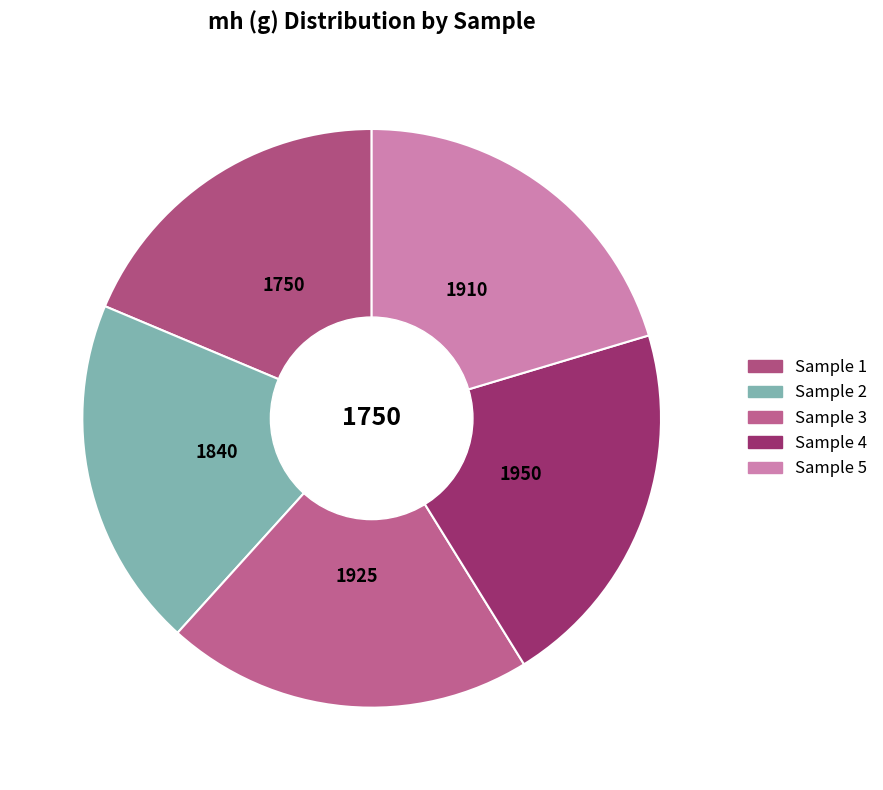

Which slice is the largest?

1950 (g)